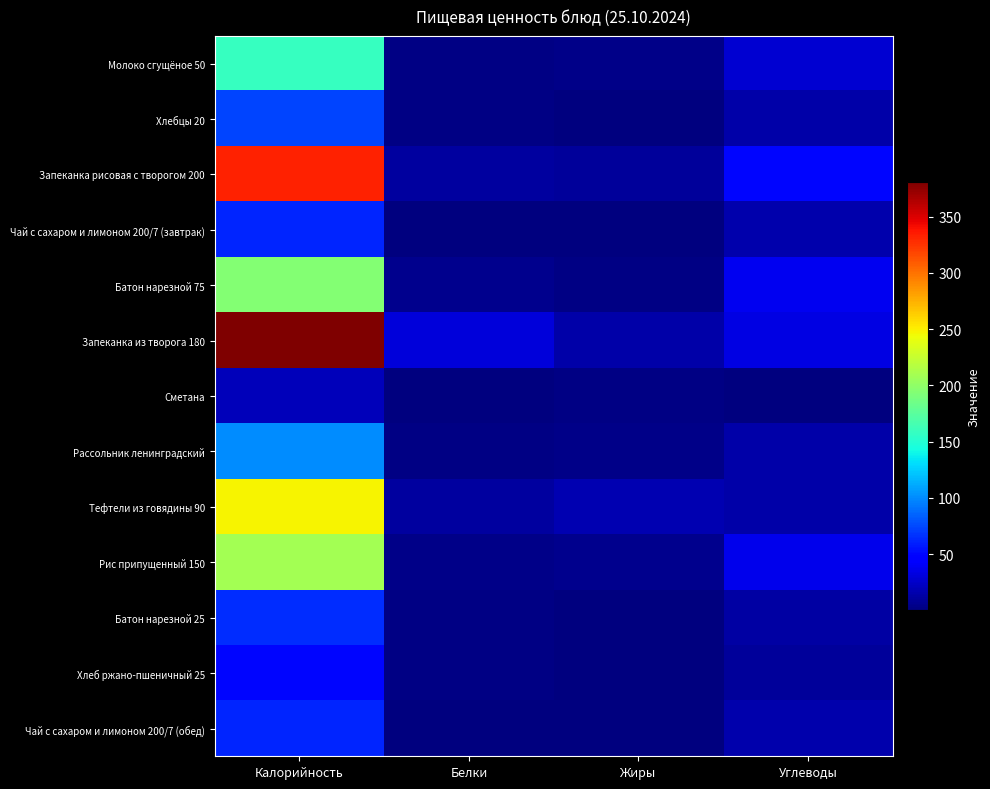

Which series has the widest spread of values?

Запеканка из творога 180